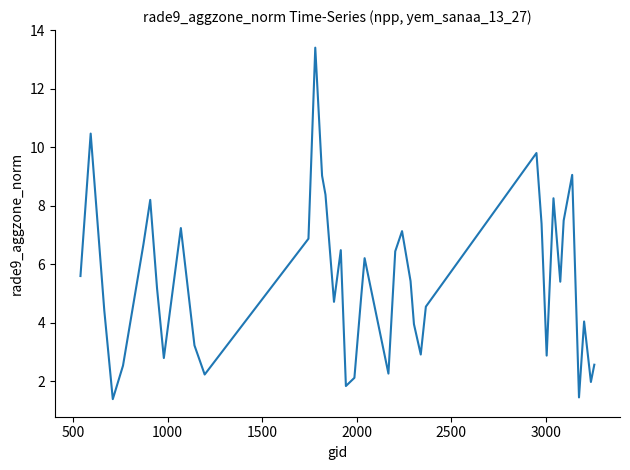

What is the greatest value displayed?

13.4